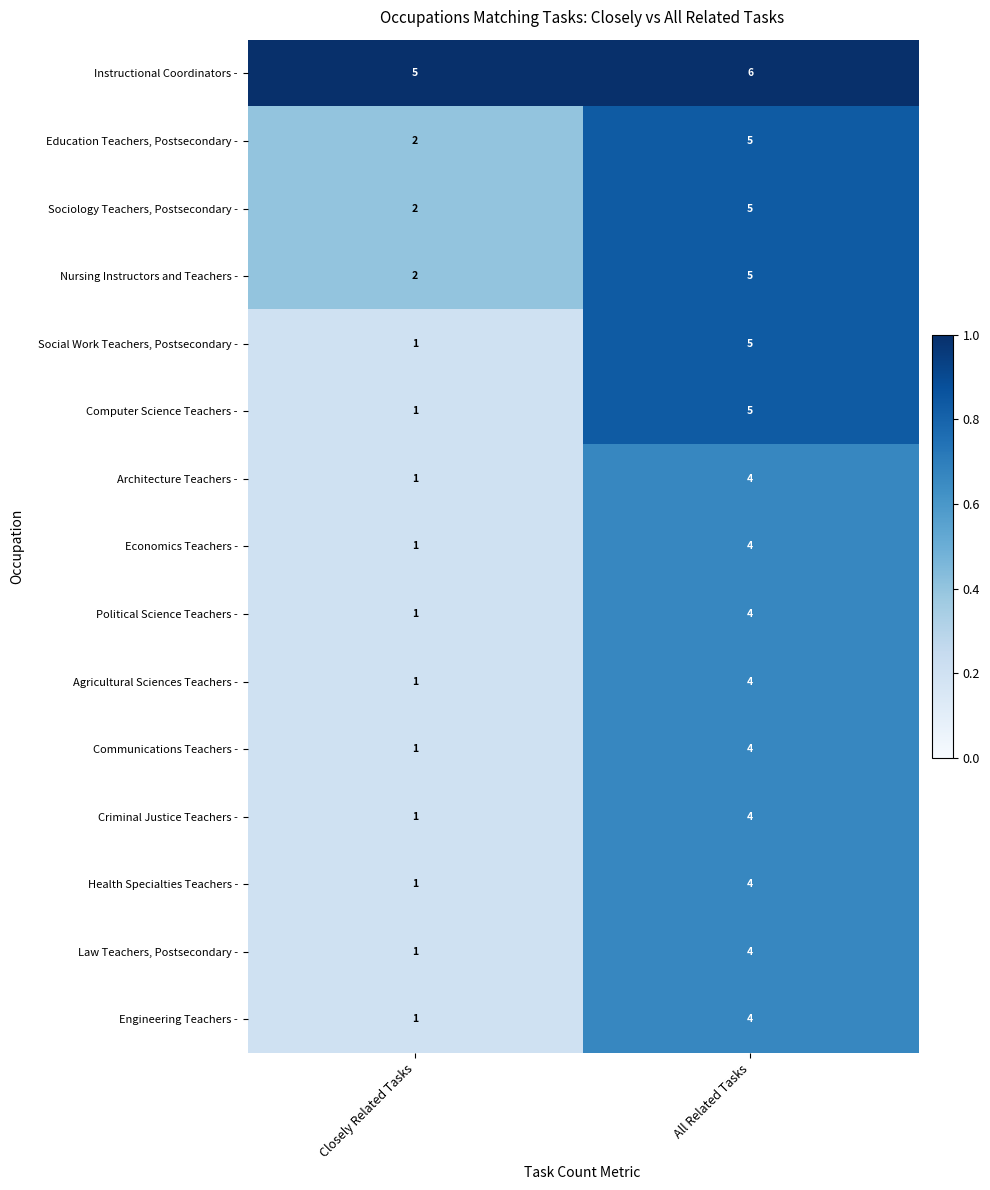

Which label corresponds to the smallest value in the chart?

Closely Related Tasks